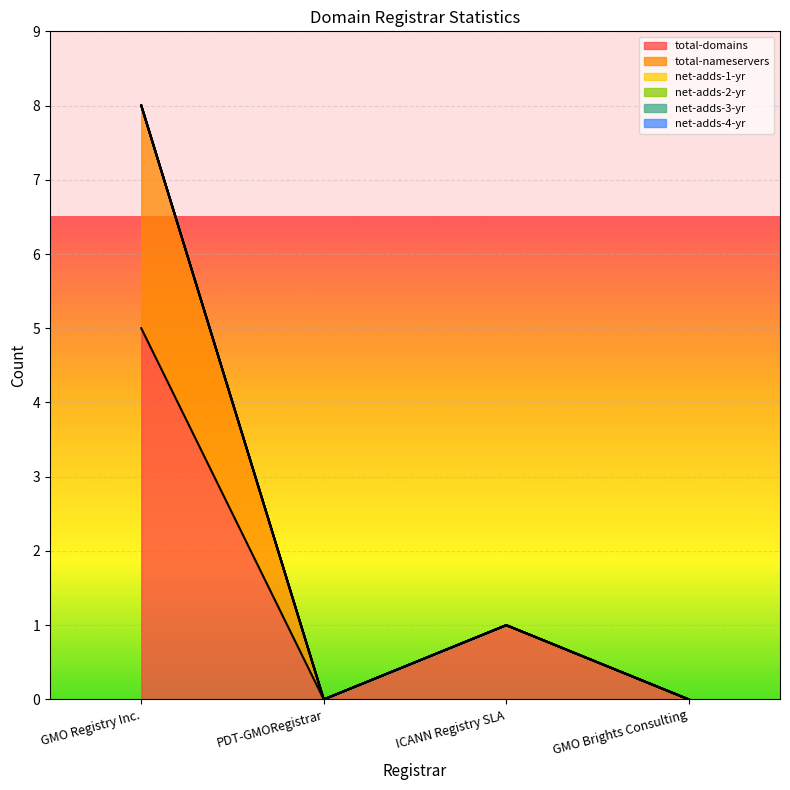

Reading left to right, extract all data points from this chart.

total-domains: GMO Registry Inc.=5	PDT-GMORegistrar=0	ICANN Registry SLA=1	GMO Brights Consulting=0
total-nameservers: GMO Registry Inc.=3	PDT-GMORegistrar=0	ICANN Registry SLA=0	GMO Brights Consulting=0
net-adds-1-yr: GMO Registry Inc.=0	PDT-GMORegistrar=0	ICANN Registry SLA=0	GMO Brights Consulting=0
net-adds-2-yr: GMO Registry Inc.=0	PDT-GMORegistrar=0	ICANN Registry SLA=0	GMO Brights Consulting=0
net-adds-3-yr: GMO Registry Inc.=0	PDT-GMORegistrar=0	ICANN Registry SLA=0	GMO Brights Consulting=0
net-adds-4-yr: GMO Registry Inc.=0	PDT-GMORegistrar=0	ICANN Registry SLA=0	GMO Brights Consulting=0